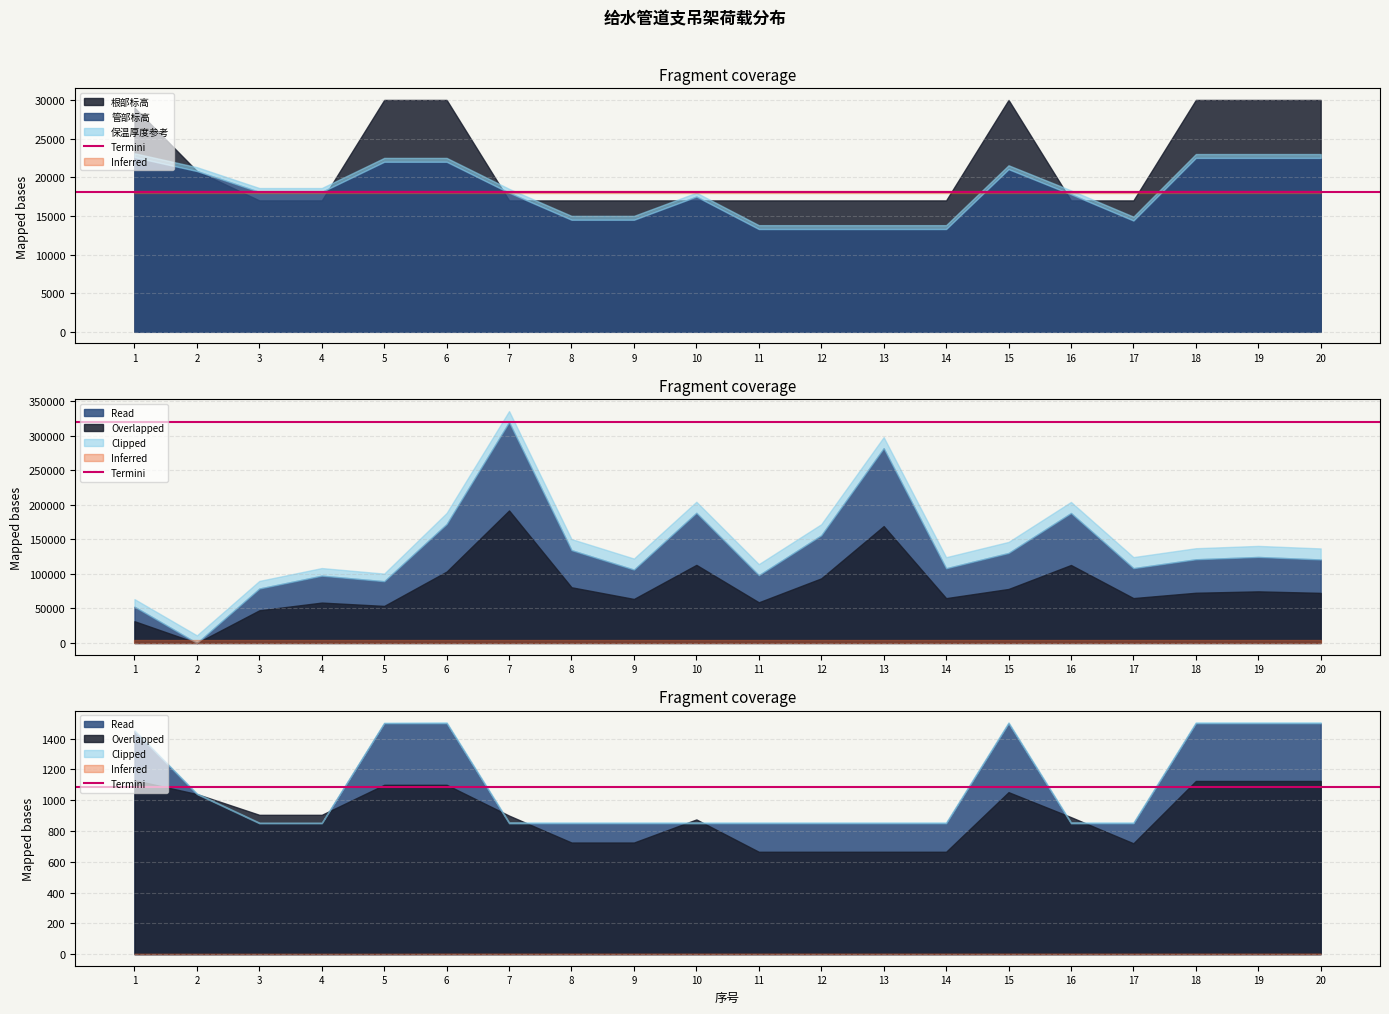

At how many categories does at least one series exceed -289966?

20